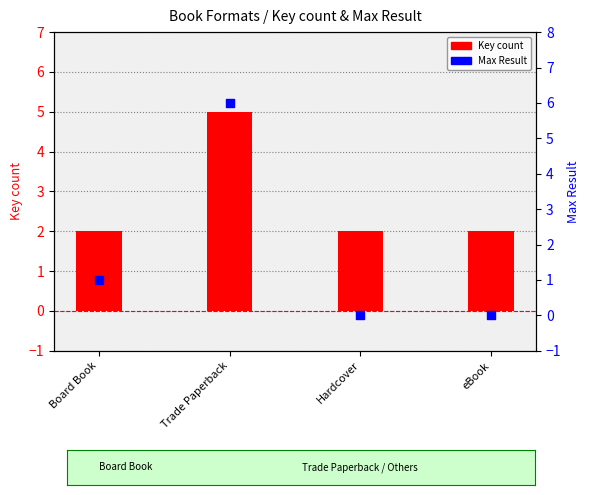

Which series reaches the minimum Y coordinate?

Max Result